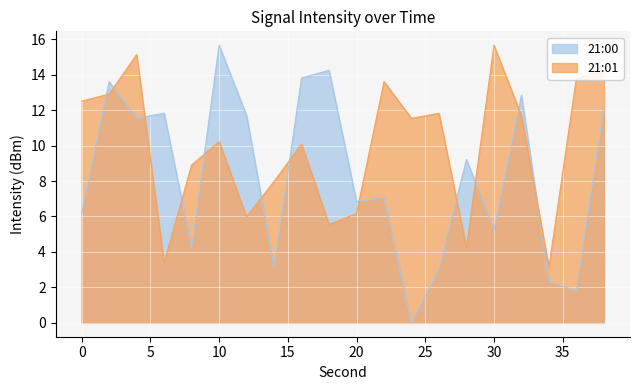

The 21:00 series shows 5.2 at 30. True or false?

True